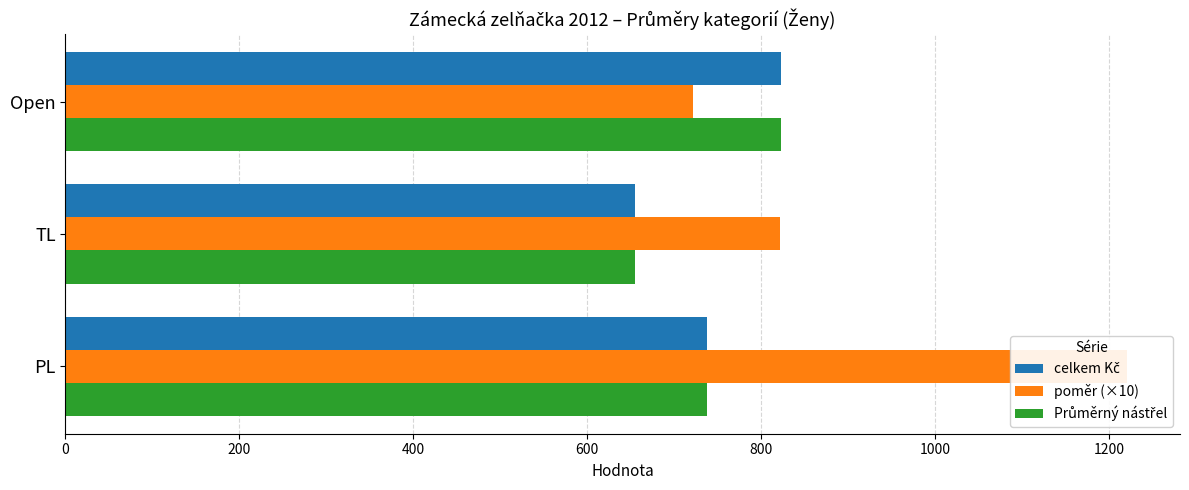

Reading left to right, transcribe all the data shown in this chart.

celkem Kč: 0=737.4	200=654.5	400=823.0
poměr (×10): 0=1220.5	200=822.0	400=721.5
Průměrný nástřel: 0=737.4	200=654.5	400=823.0